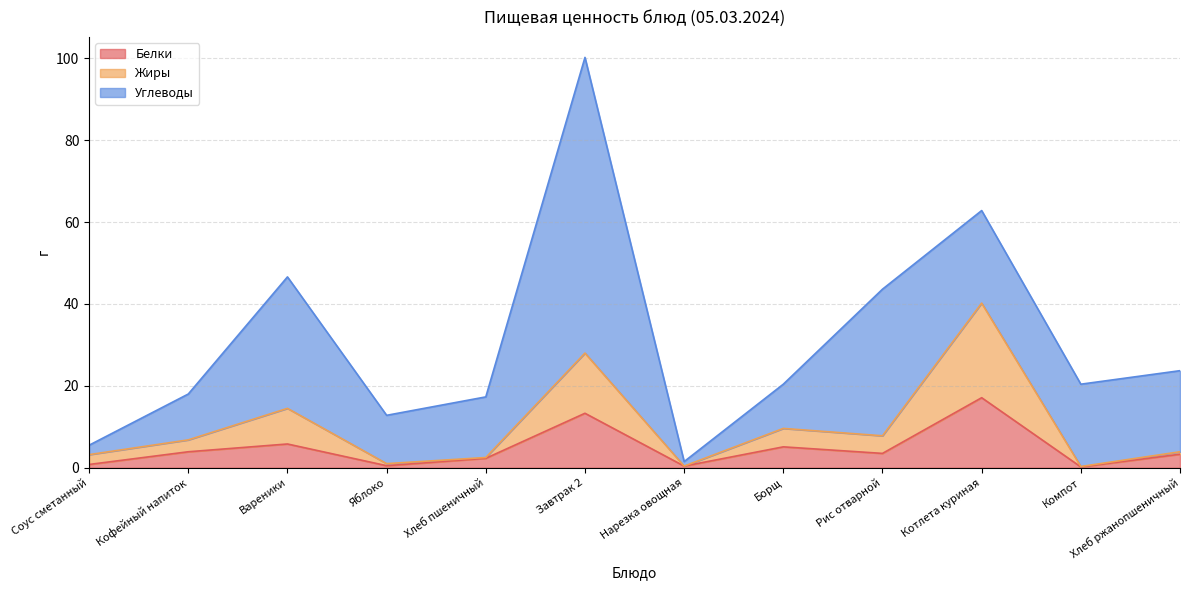

What is the label of the 3rd point from the left?

Вареники